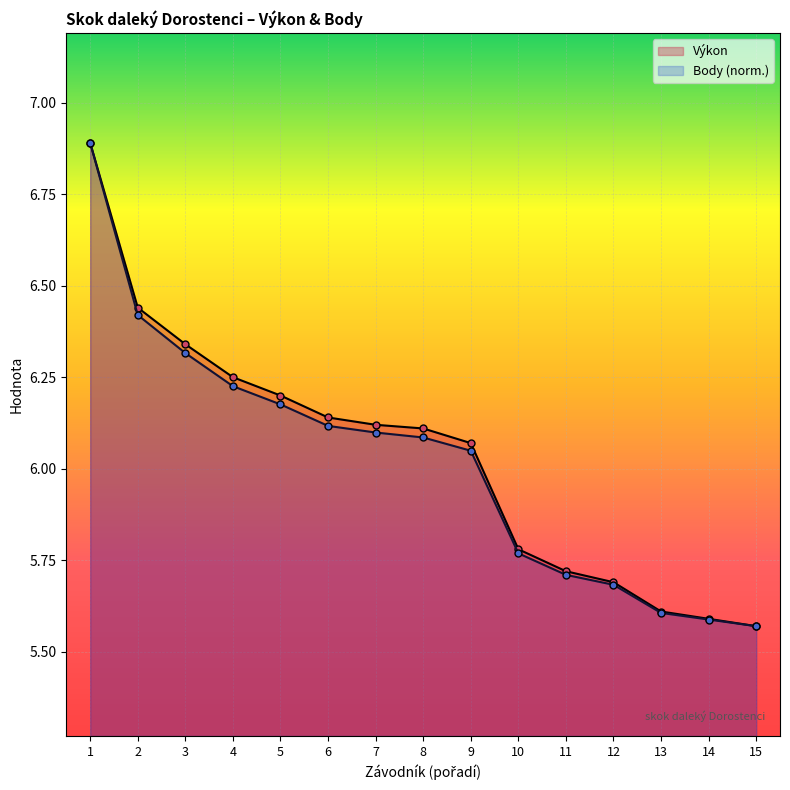

The Body (norm.) series shows 10.5 at 6. True or false?

False